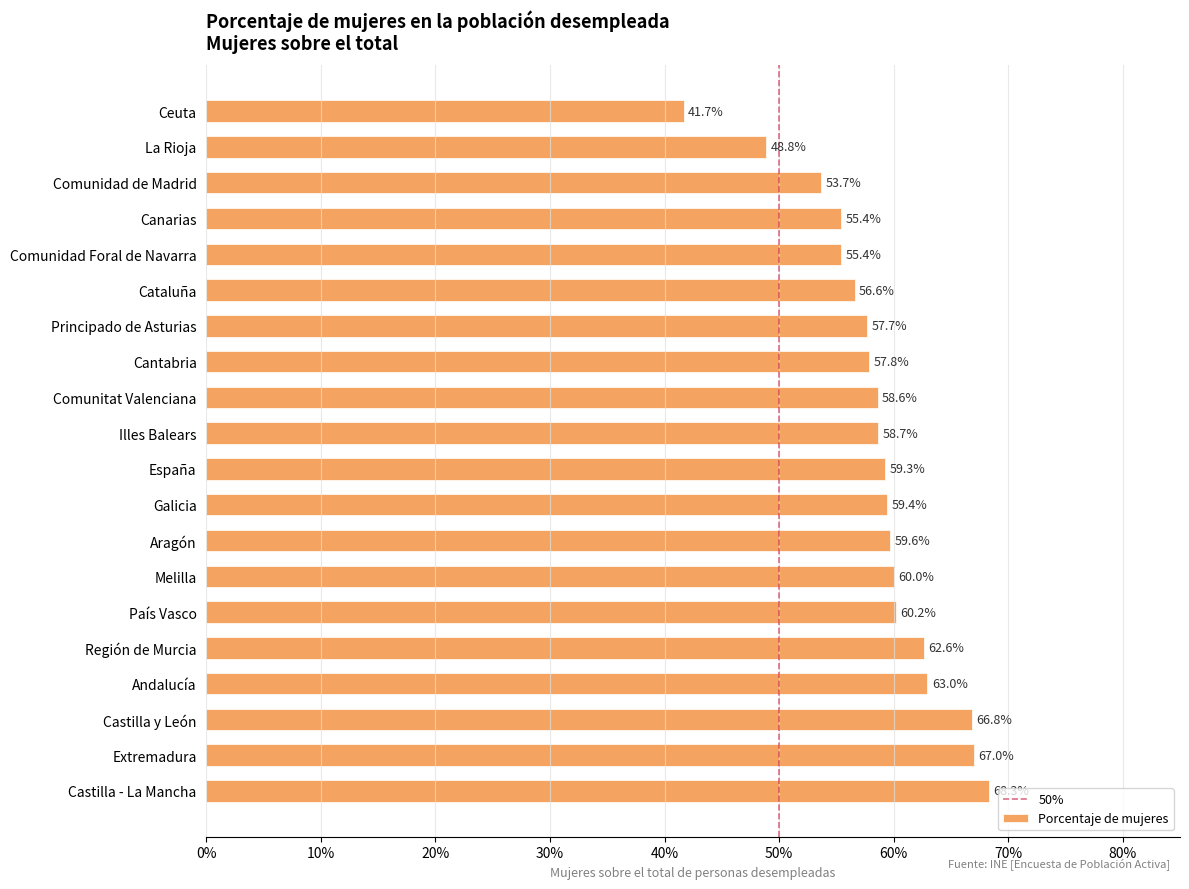

Does the chart contain any negative values?

No